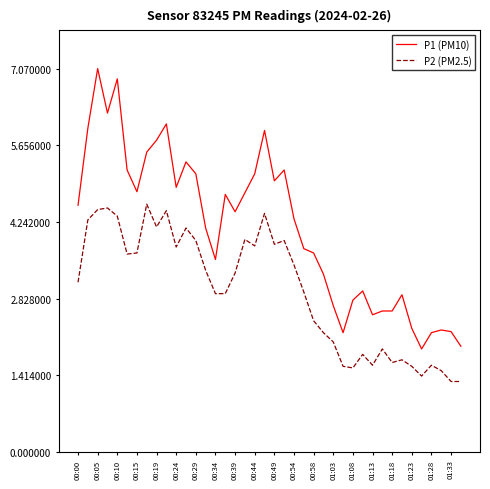

True or false: P1 (PM10) and P2 (PM2.5) intersect in this chart.

False